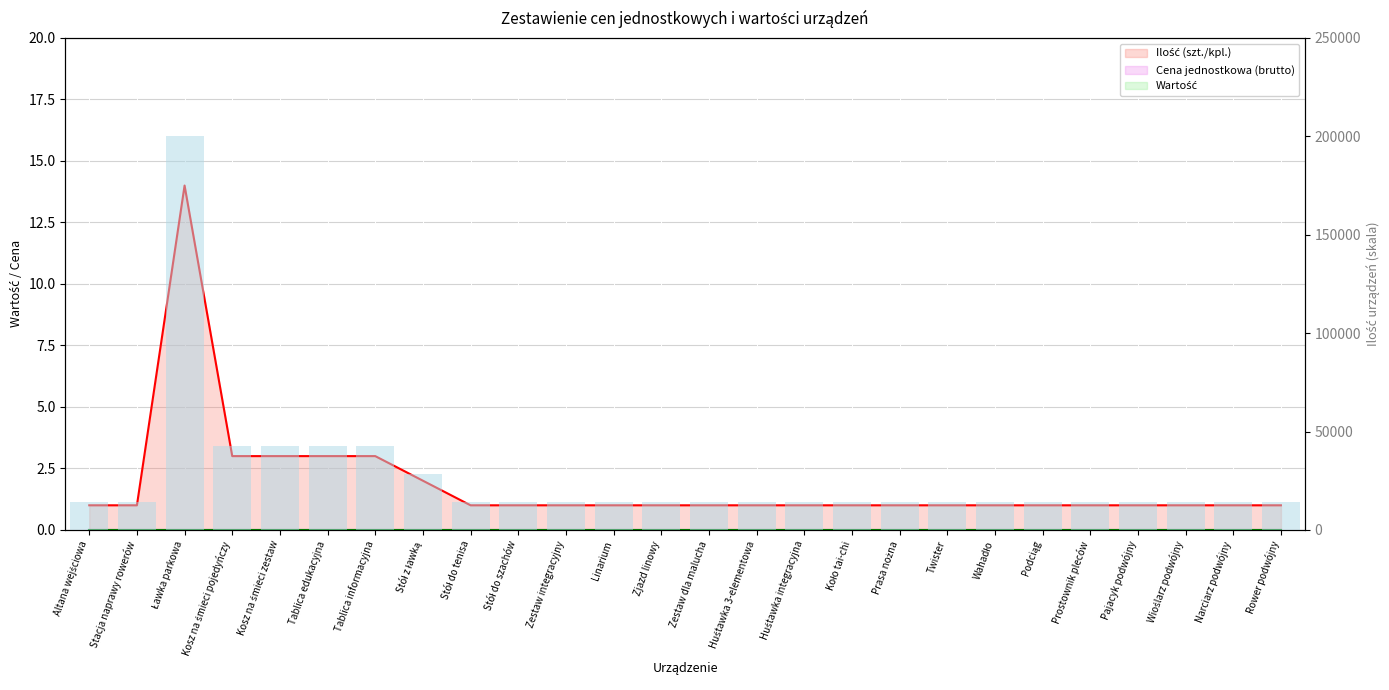

What is the total value across all series at Zestaw integracyjny?

1